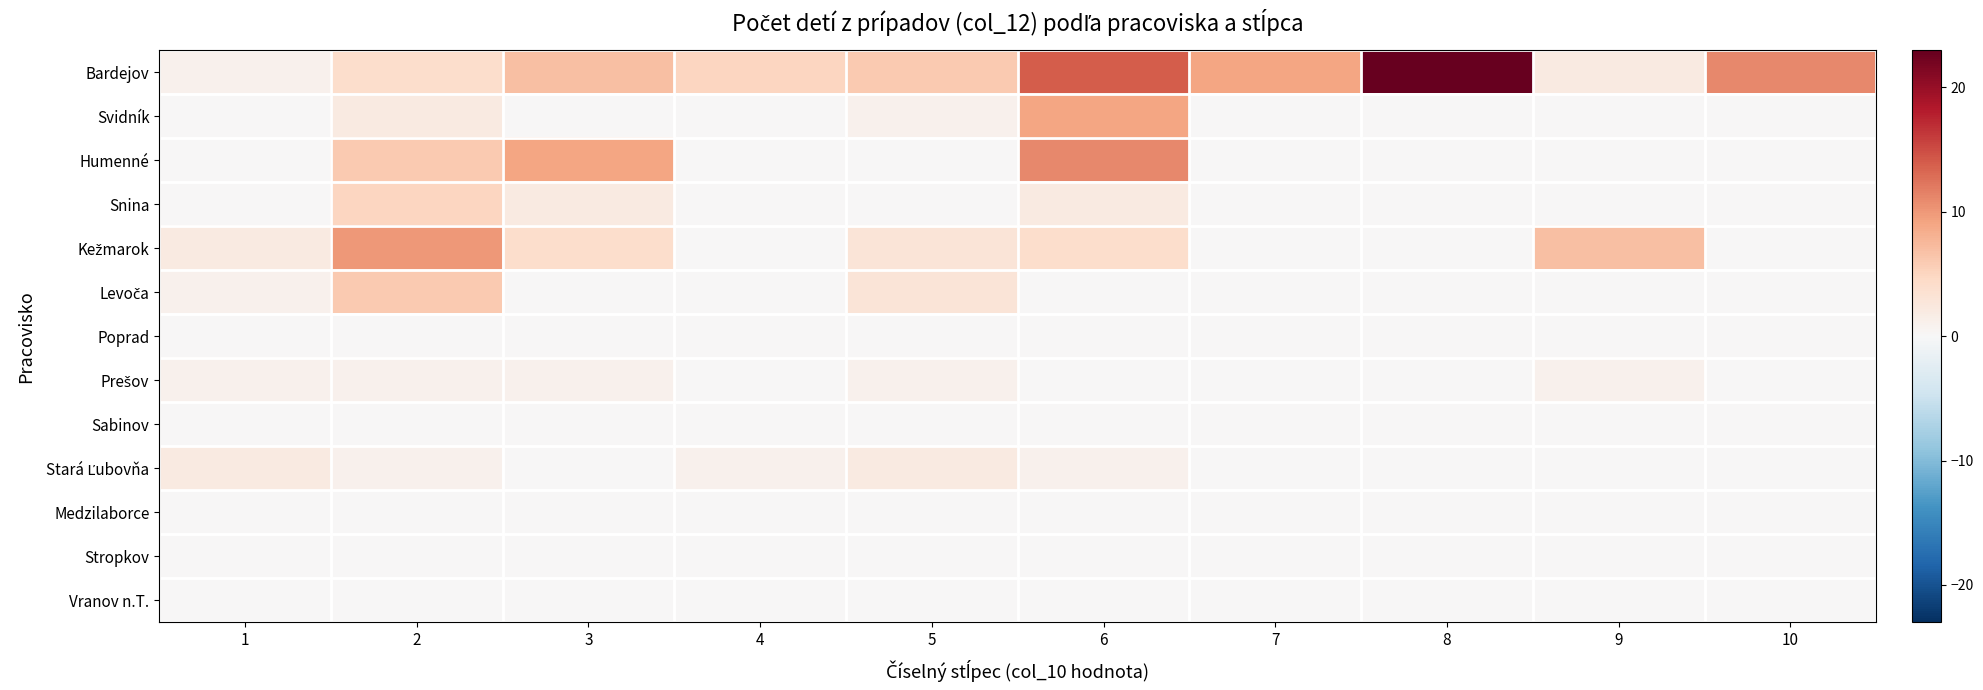

Rank the series at 3 from highest to lowest value.

Humenné, Bardejov, Kežmarok, Snina, Prešov, Svidník, Levoča, Poprad, Sabinov, Stará Ľubovňa, Medzilaborce, Stropkov, Vranov n.T.